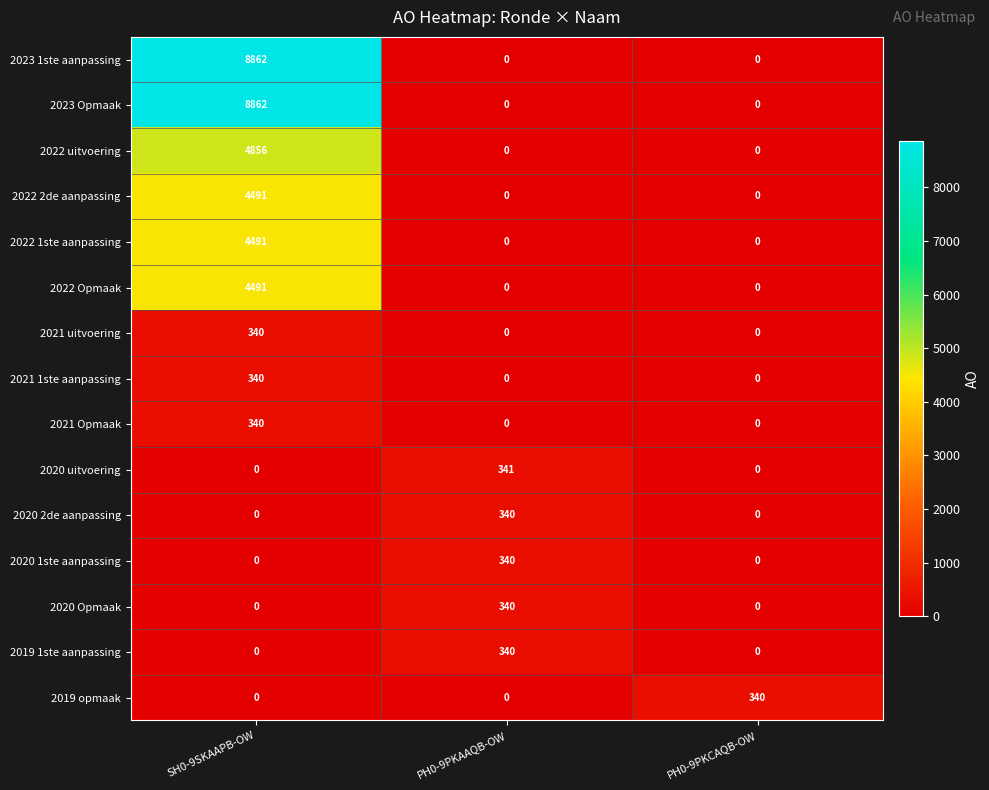

At which category is the sum across all series the highest?

SH0-9SKAAPB-OW